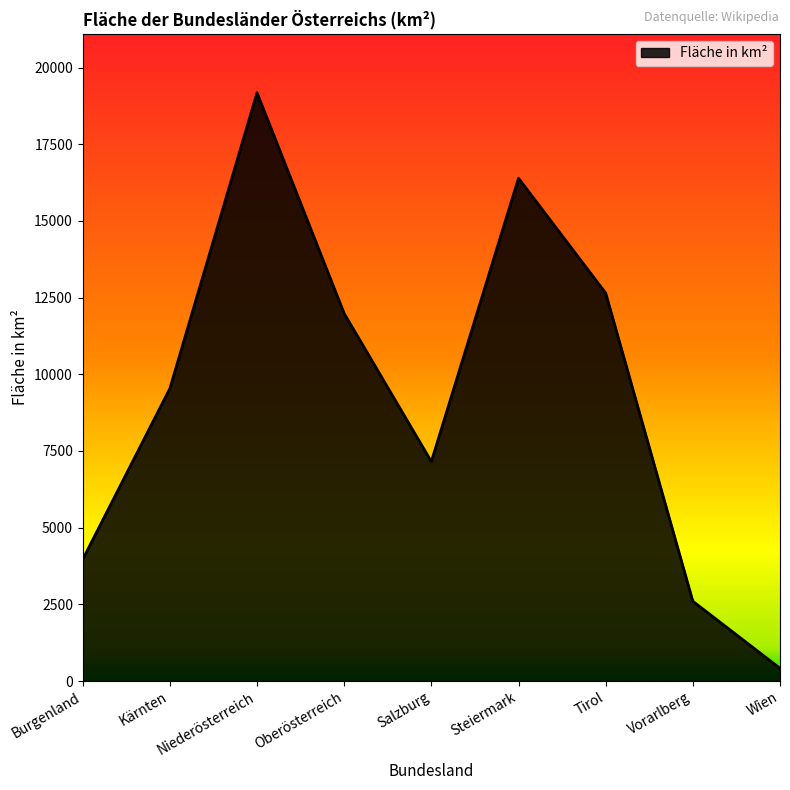

How many lines are shown in the chart?

1